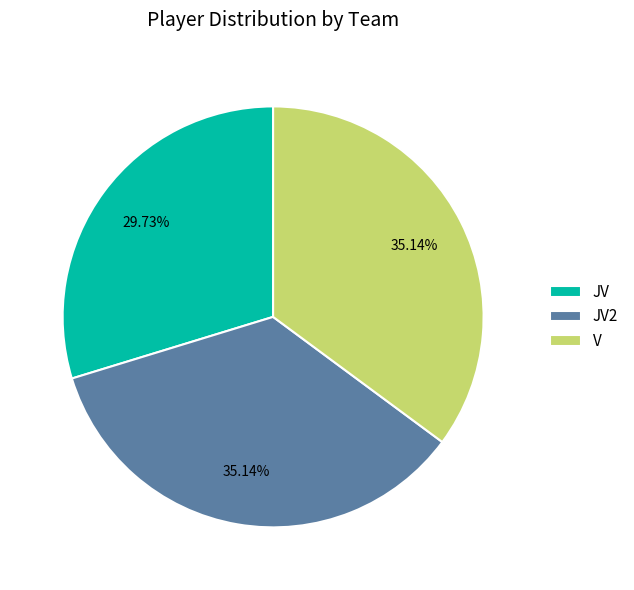

Is there a majority slice in this chart?

No